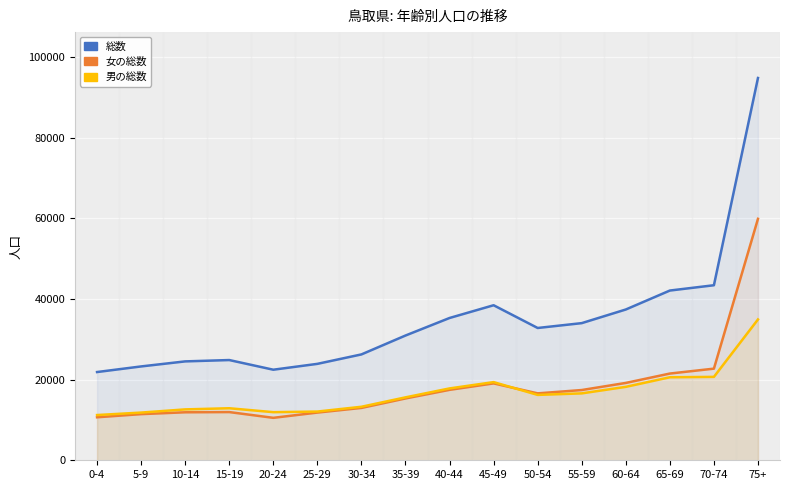

What is the minimum value shown in the chart?

10527